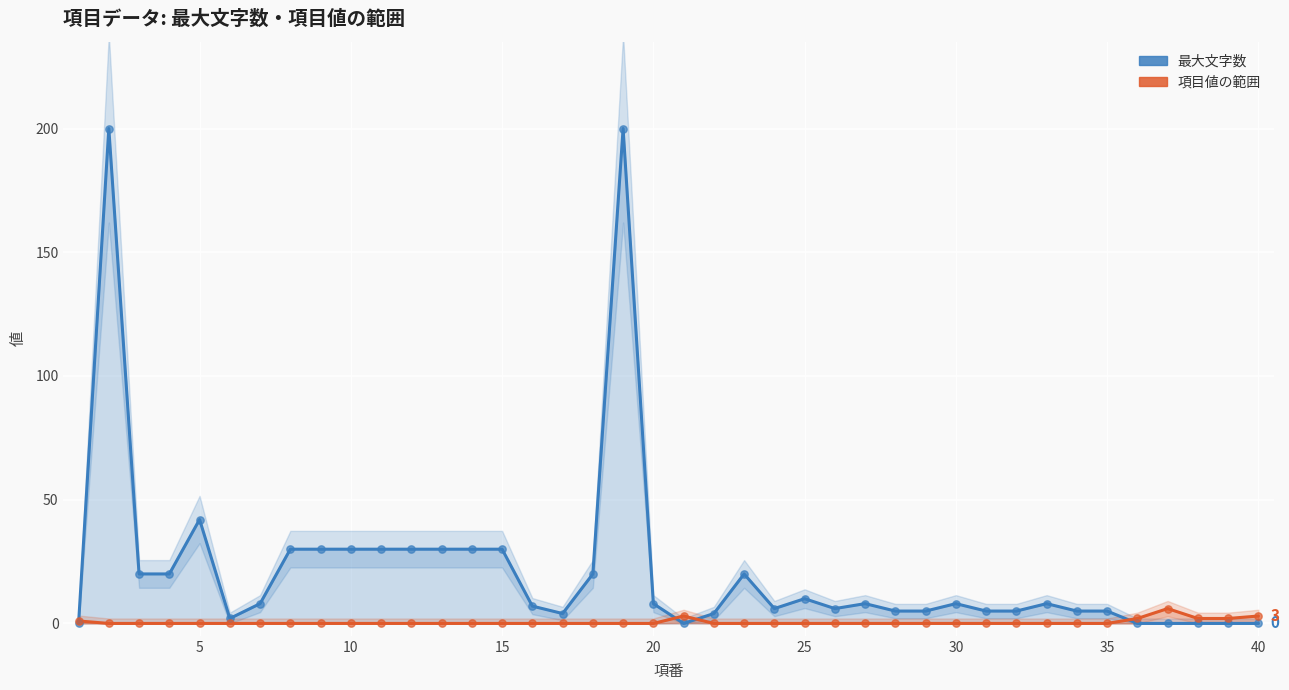

Which series reaches the minimum Y coordinate?

最大文字数